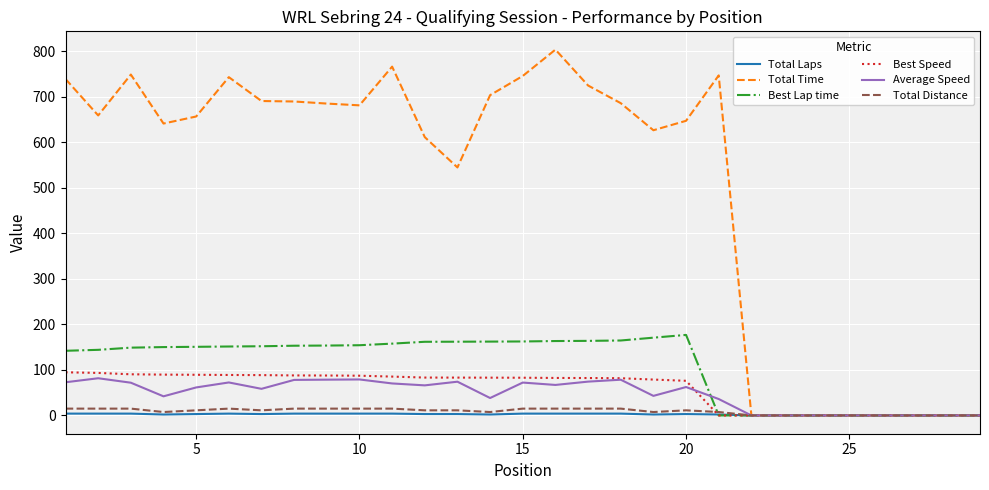

What is the maximum value for Average Speed?

81.7